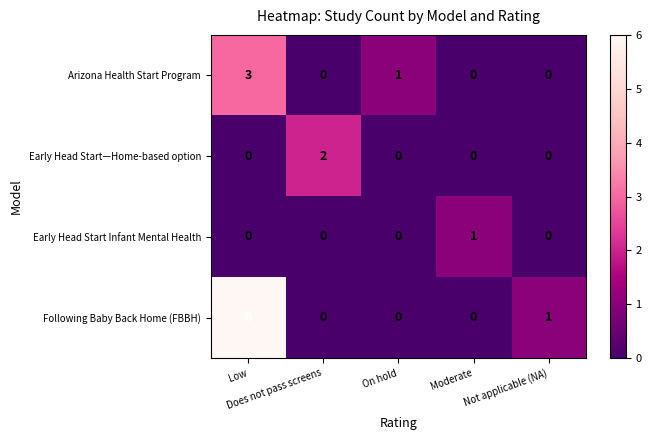

Count the Following Baby Back Home (FBBH) values in the range 0 to 1.

4